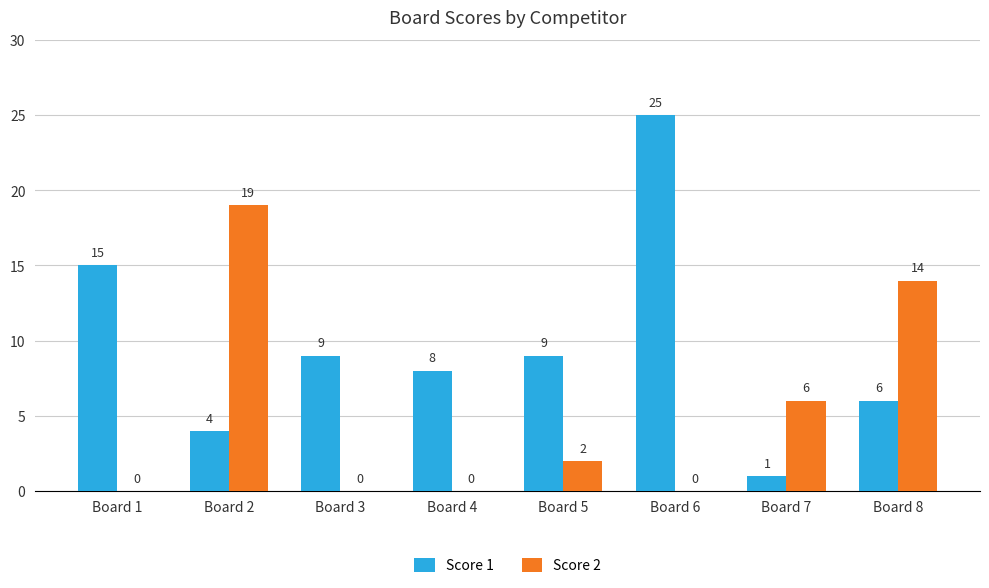

What is the maximum value for Score 2?

19